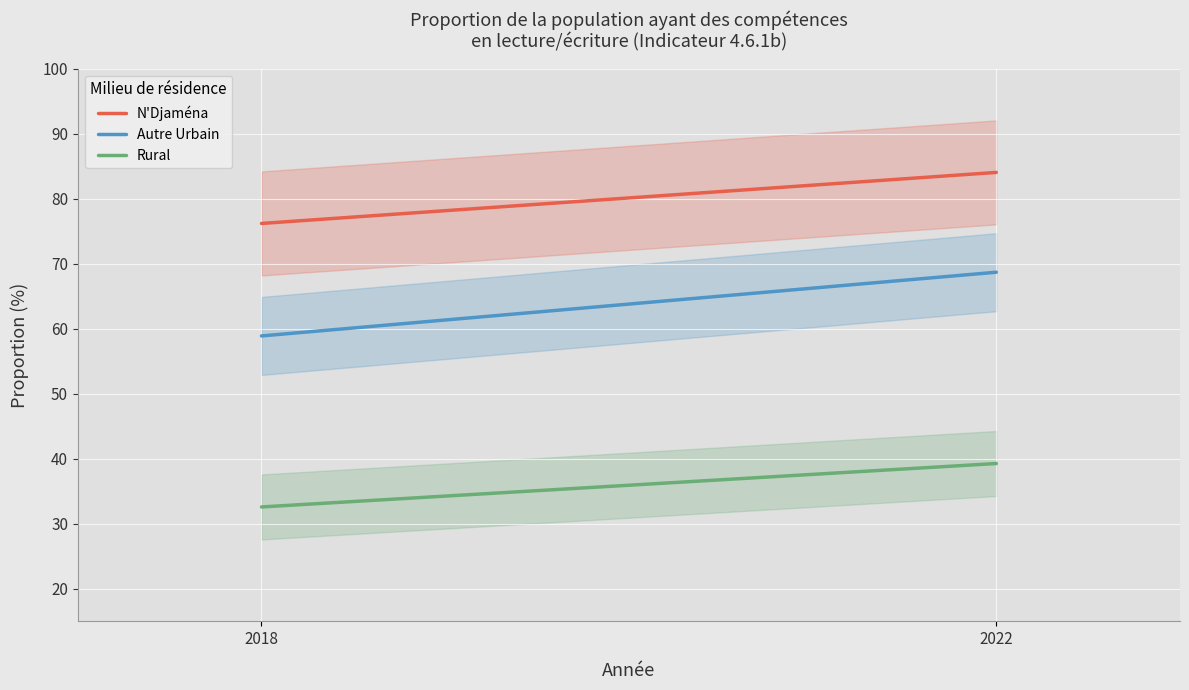

What is the average value of the N'Djaména series?

80.1